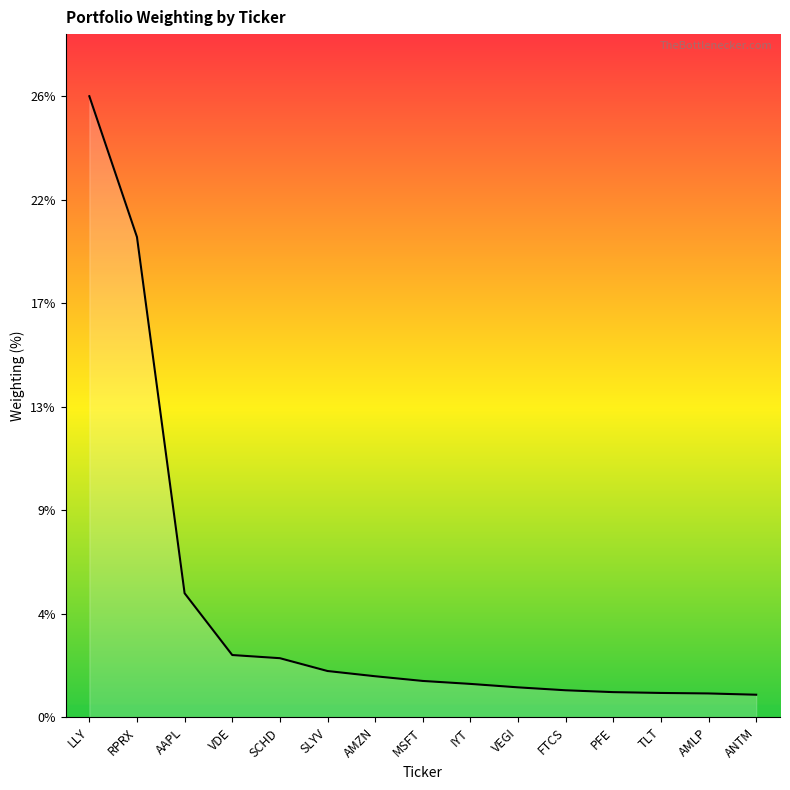

At which category does the chart reach its peak across all series?

LLY